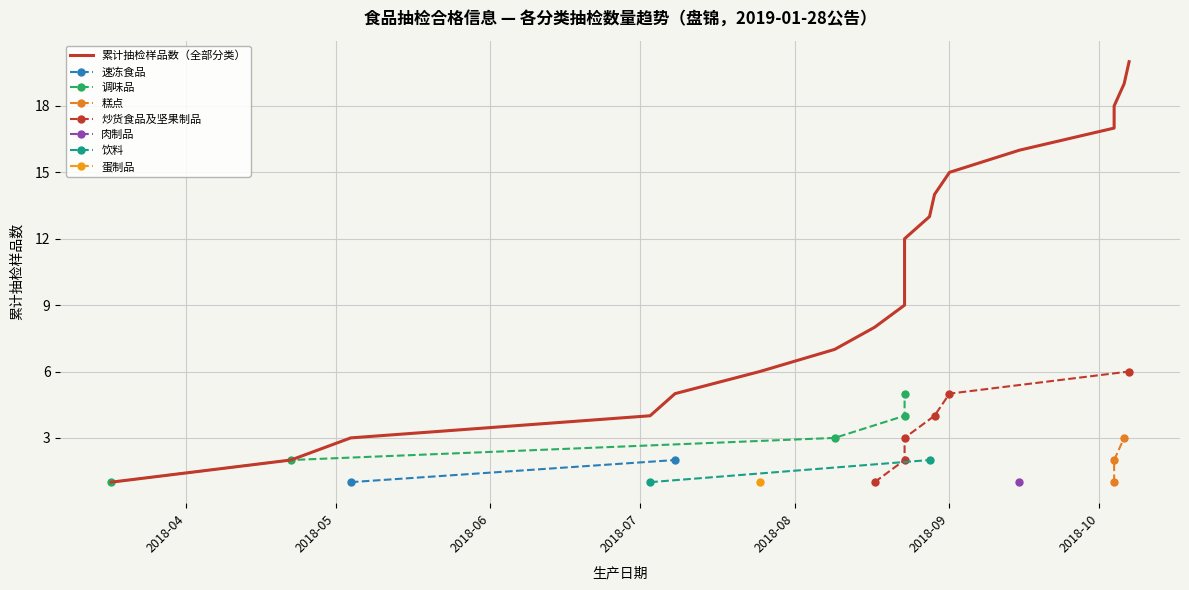

Approximately how many times larger is the value at 蛋制品 compared to 饮料?

1.1